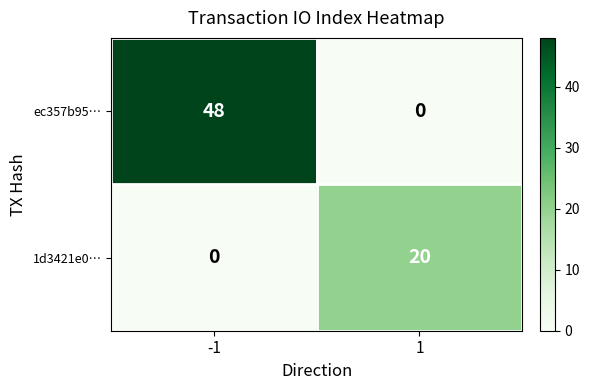

Rank the series by their maximum value, from highest to lowest.

ec357b95…, 1d3421e0…